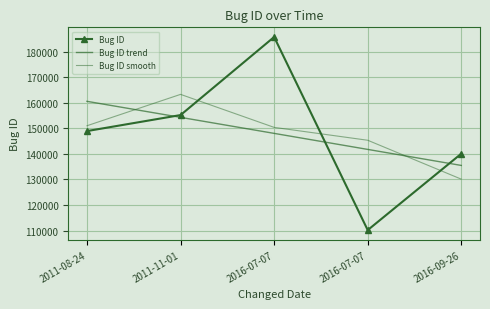

Which series changed the most between 2011-11-01 and 2016-09-26?

Bug ID smooth